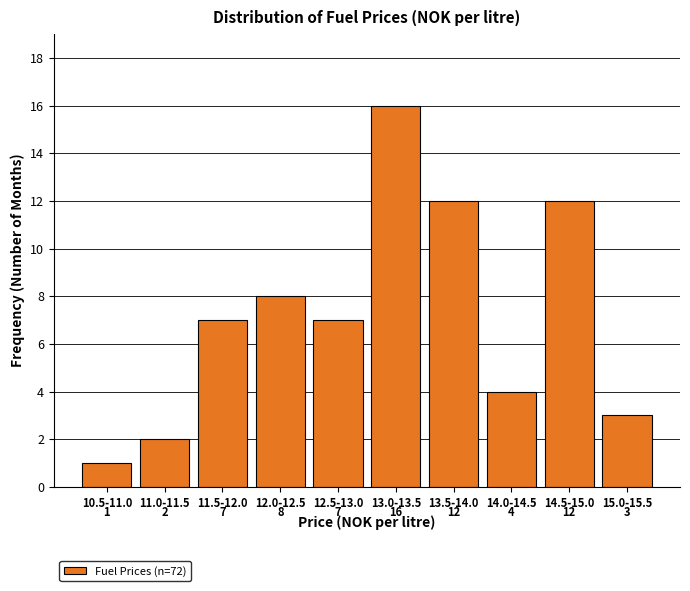

Reading left to right, what are all the values shown in this chart?

1	2	7	8	7	16	12	4	12	3